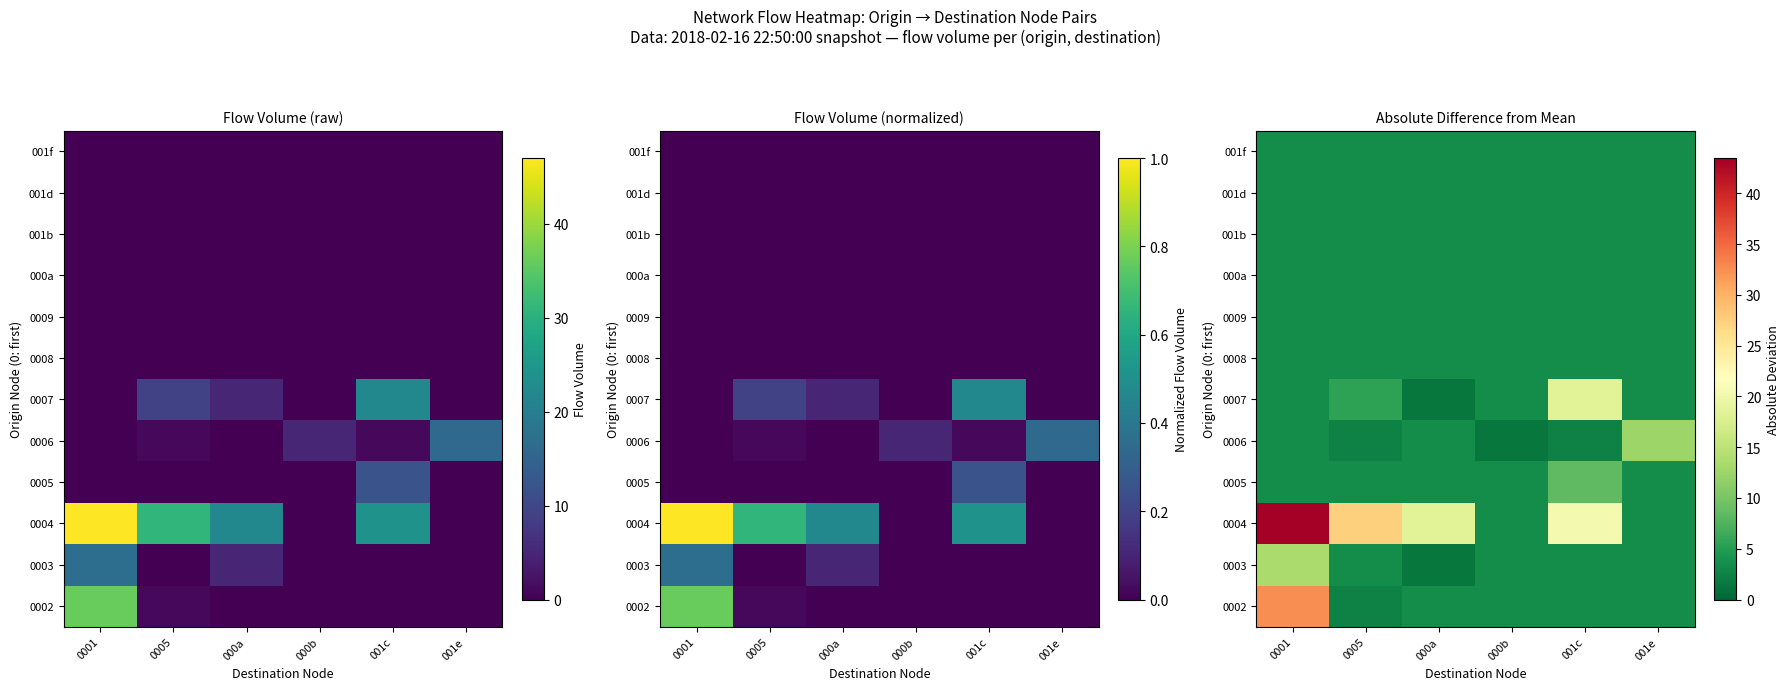

The 0004 series shows 18.5 at 000a. True or false?

True